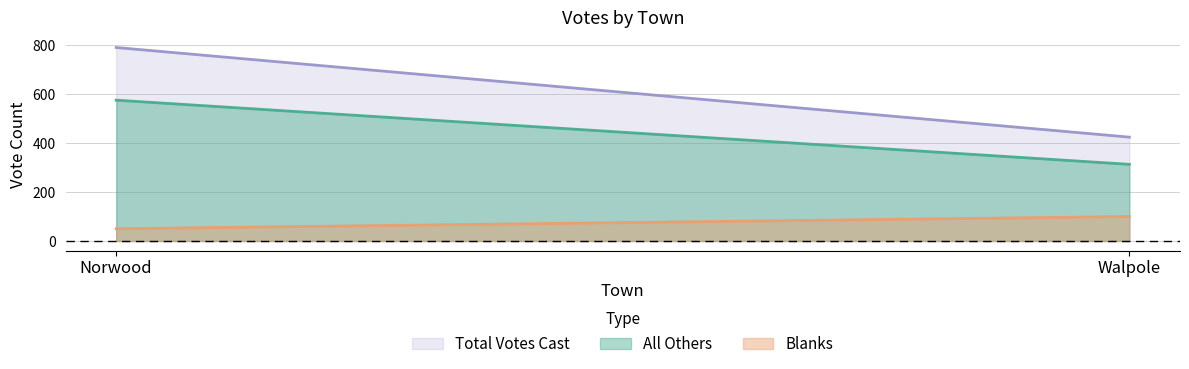

List the labels in order of Total Votes Cast value, smallest first.

Walpole, Norwood